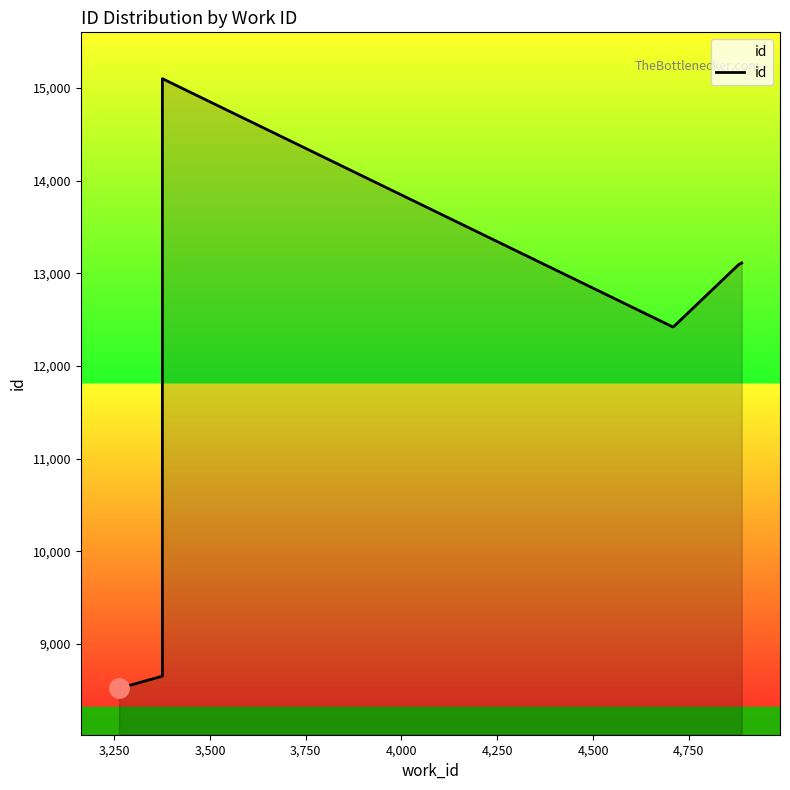

Reading left to right, extract all data points from this chart.

8521	8610	8653	15098	15099	12421	12429	12430	13093	13111